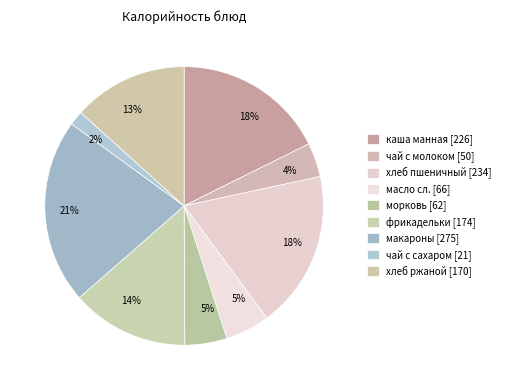

Count the number of slices in the pie.

9